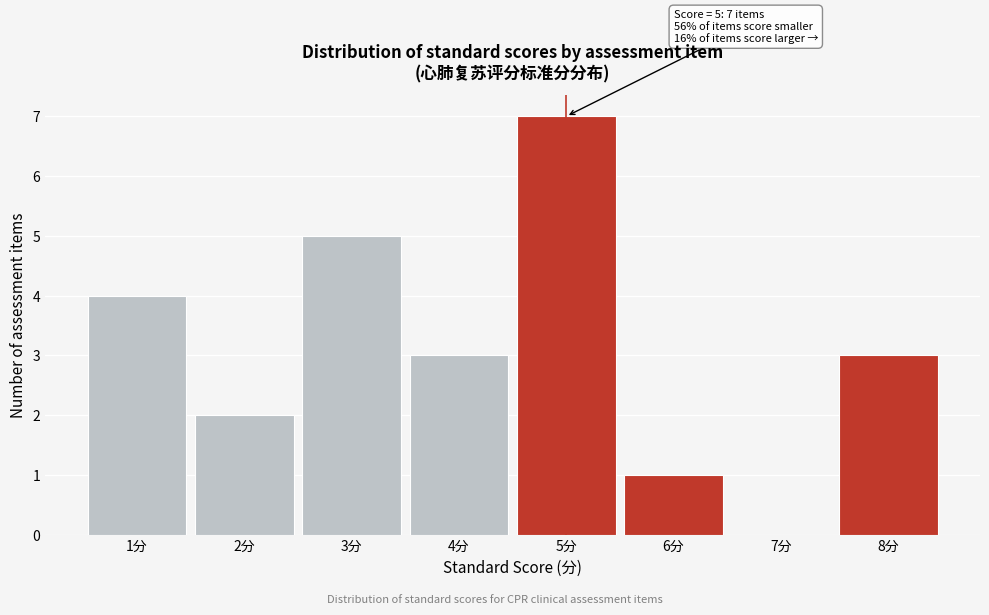

Which range on the x-axis has the tallest bar?

4.5 to 5.5